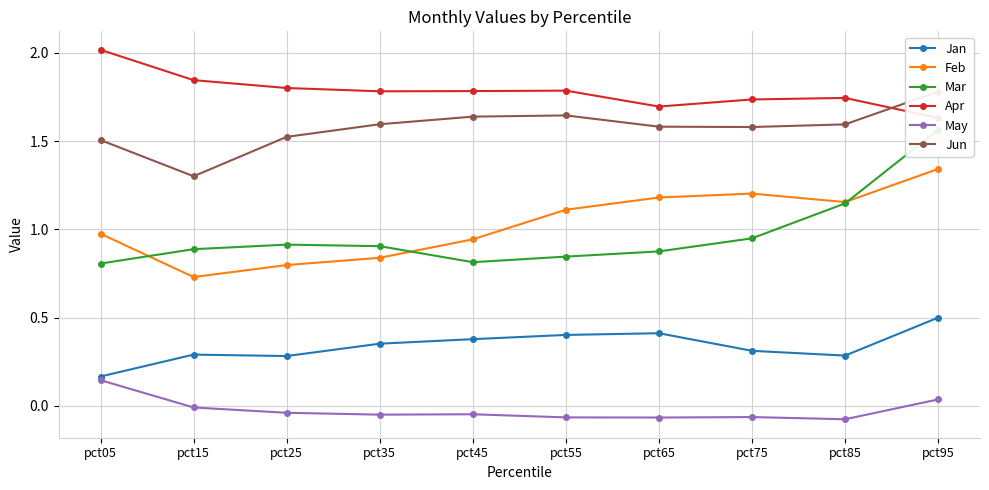

What is the average value of the Jun series?

1.6